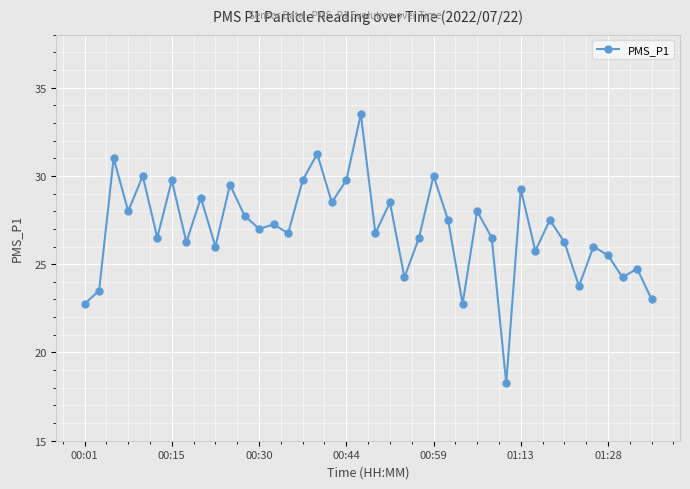

What is the average value?

27.0